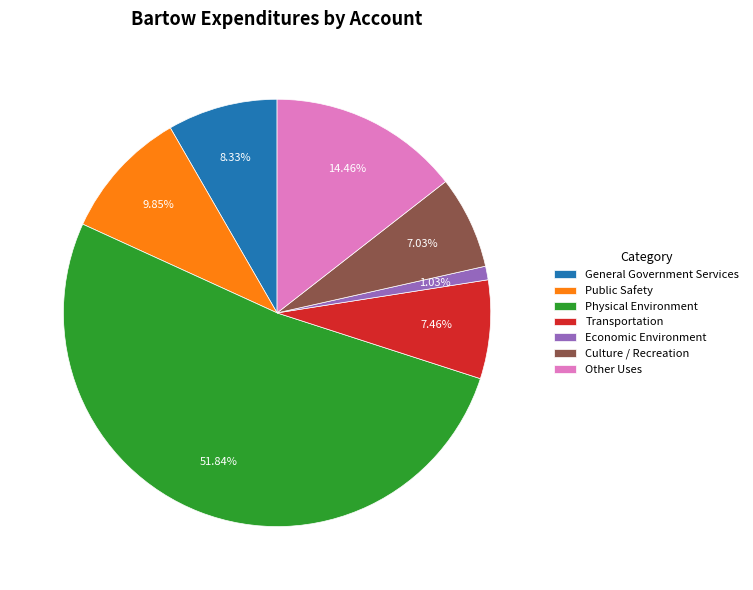

What percentage is the Other Uses slice, to the nearest percent?

14%